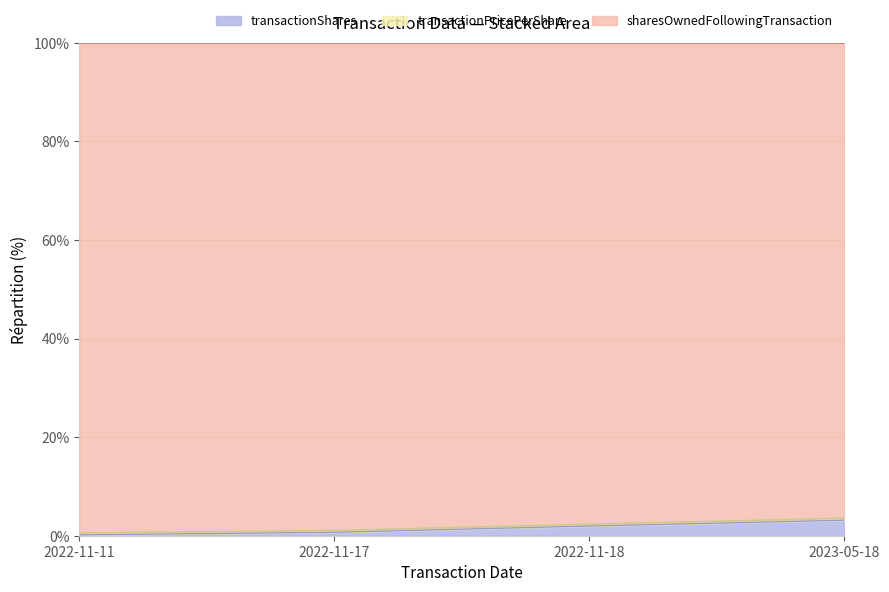

How many lines are shown in the chart?

3